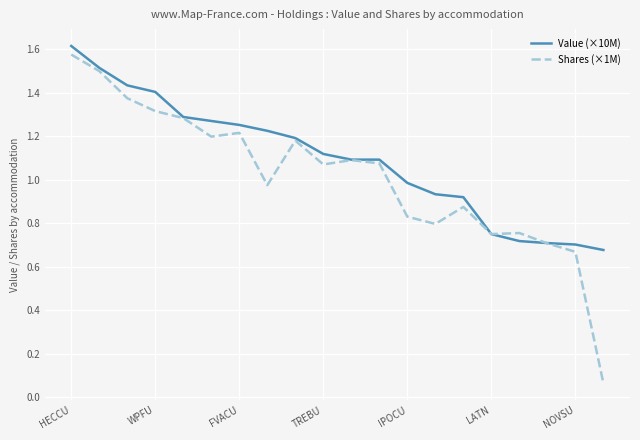

Which series has the largest total across all categories?

Value (×10M)